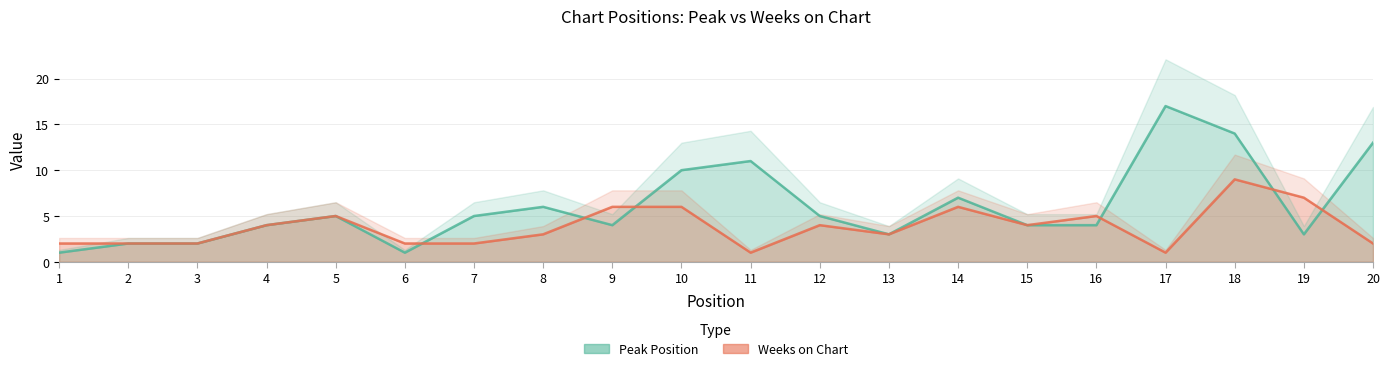

Which has a higher value, 2 or 19?

19